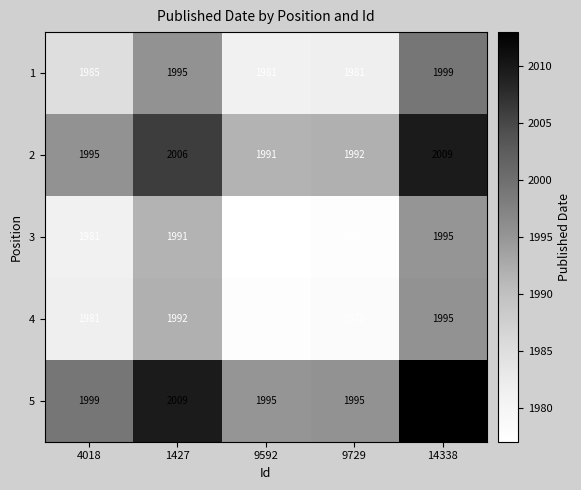

What is the greatest value displayed?

2013